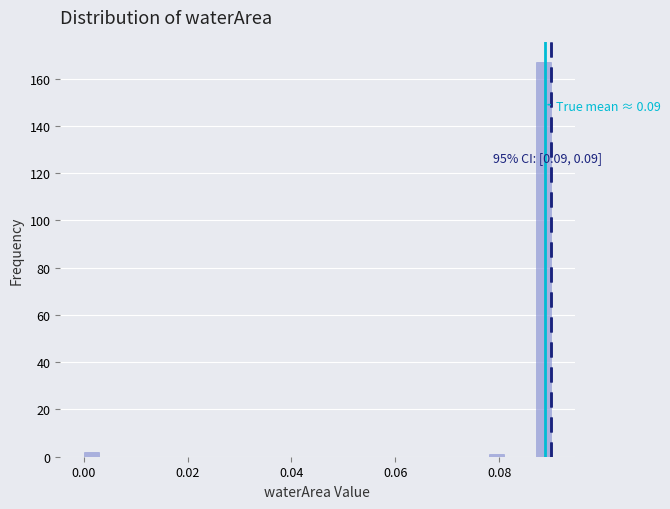

Around what value on the x-axis is the tallest bar? Give the approximate position of its centre, as read against the axis.

0.088